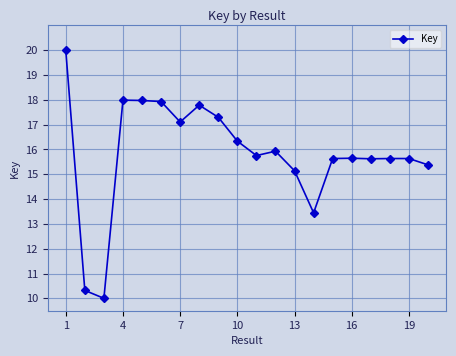

What is the minimum value shown in the chart?

10.0